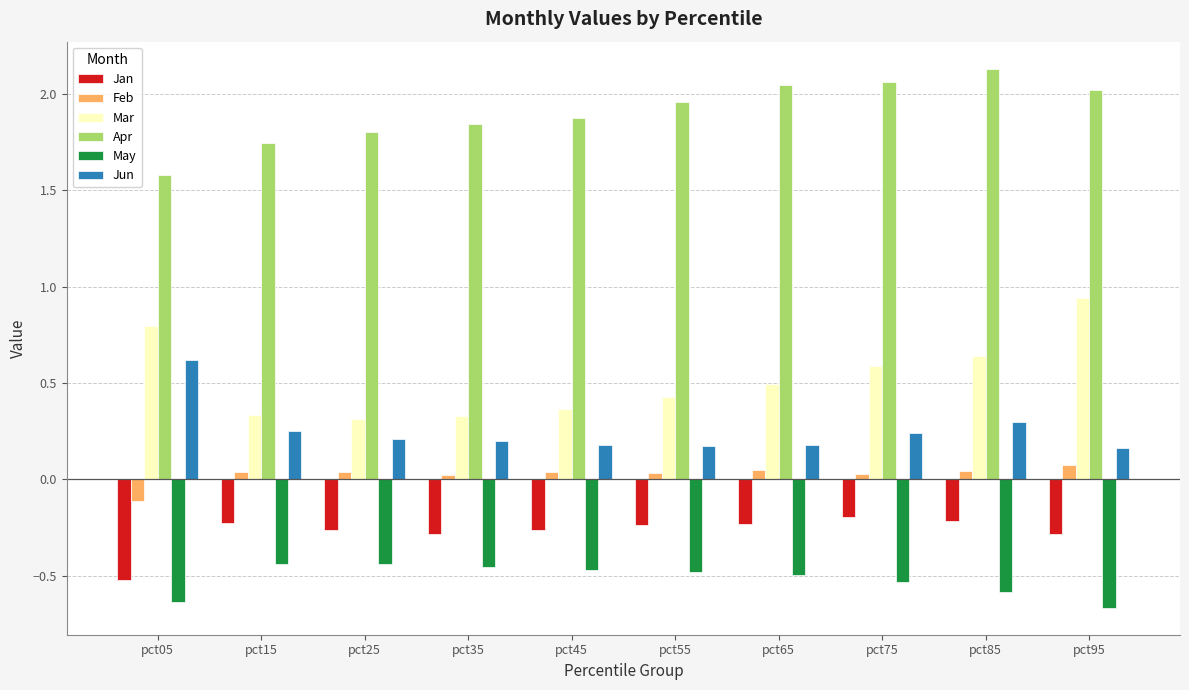

Is it true that Jan equals -0.1 at pct75?

False